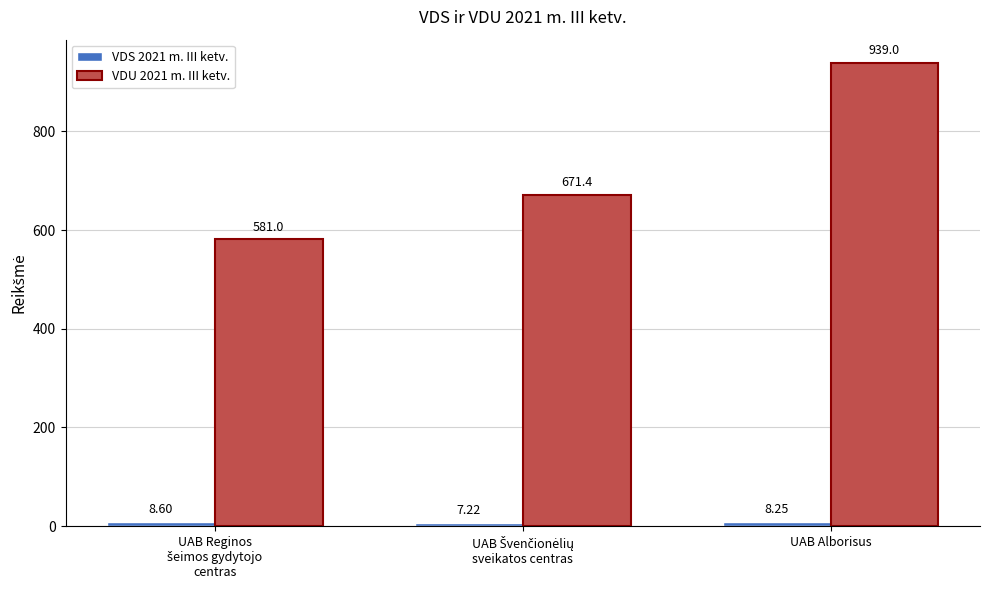

At which label does VDU 2021 m. III ketv. reach its peak?

UAB Alborisus